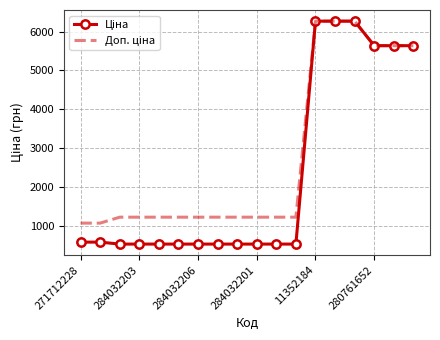

What is the maximum value shown in the chart?

6266.7